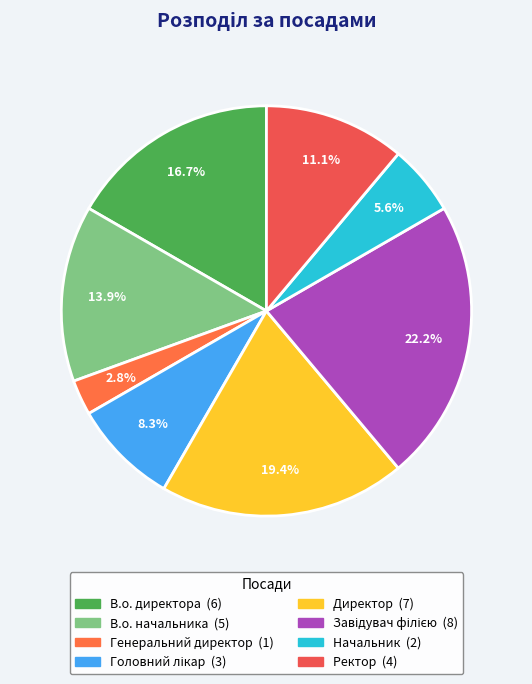

True or false: Ректор accounts for 1% of the total.

False